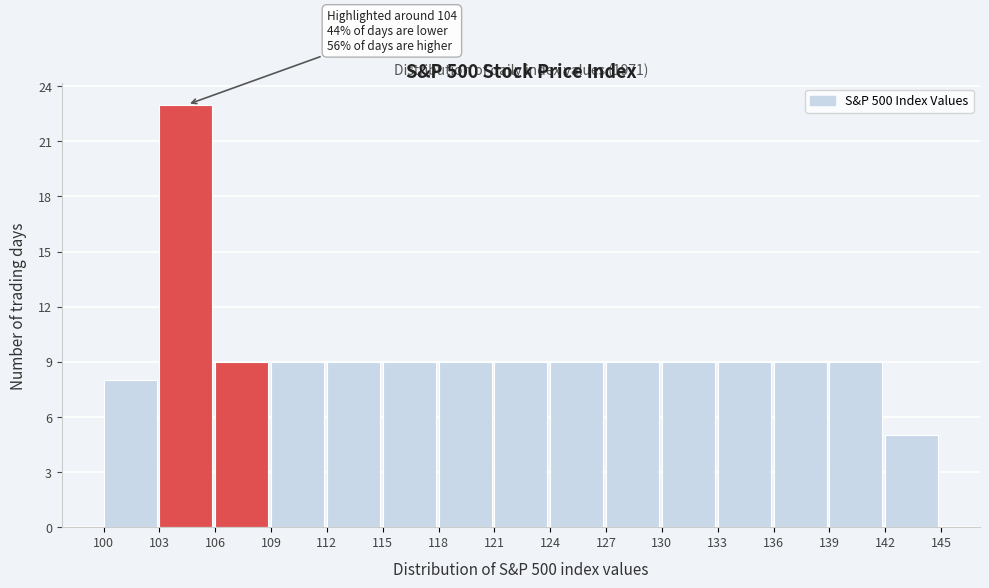

Over which range of the x-axis is the bar tallest?

103 to 106